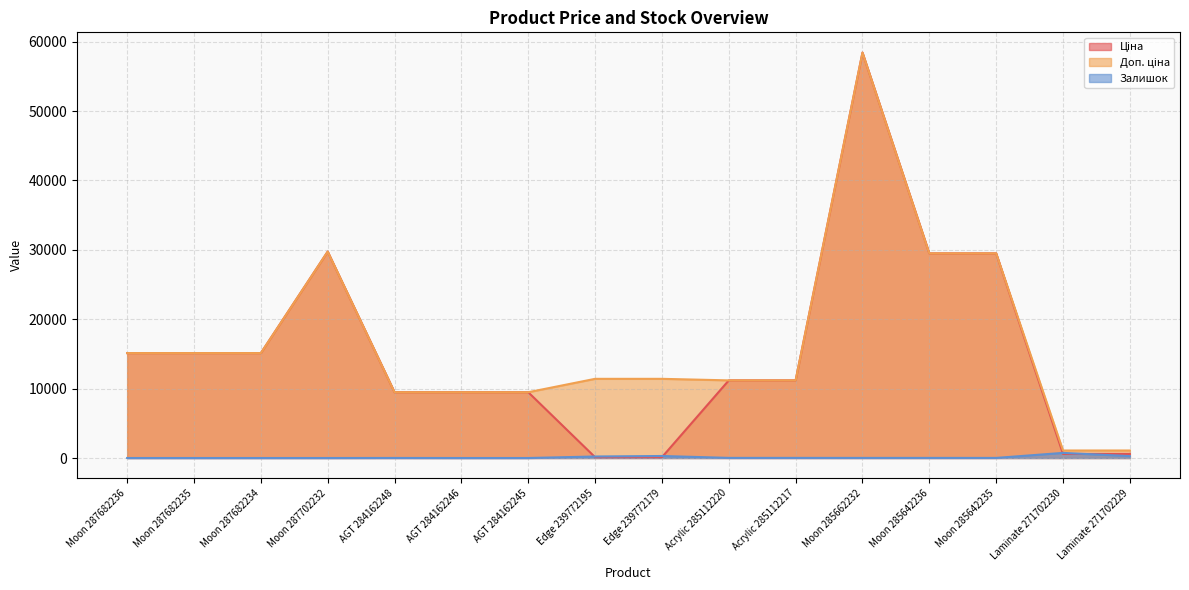

What is the sum of all Ціна values?

244741.3